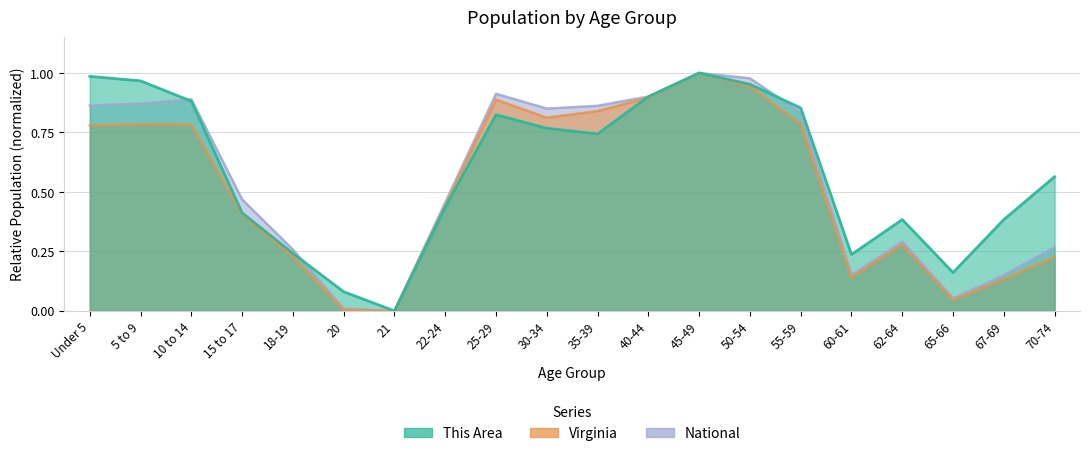

True or false: National and This Area cross at least once.

True